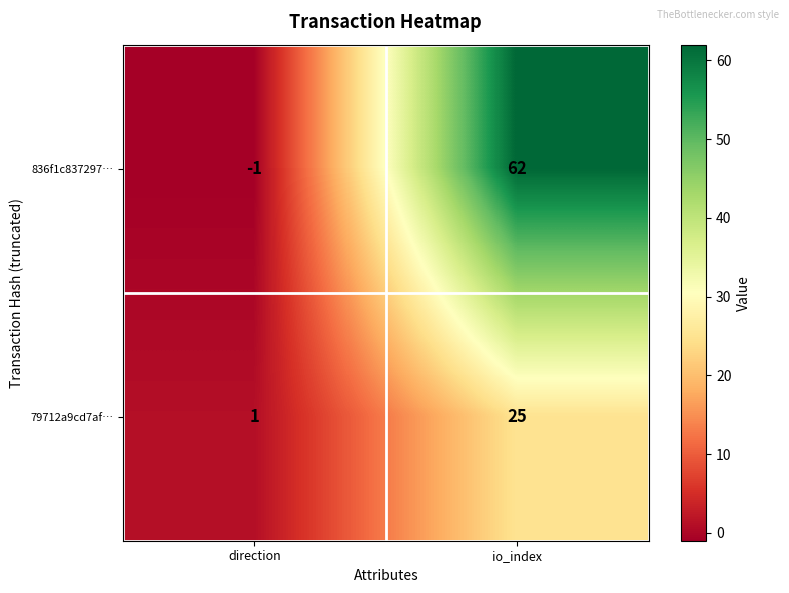

The 836f1c837297… series shows -2 at direction. True or false?

False